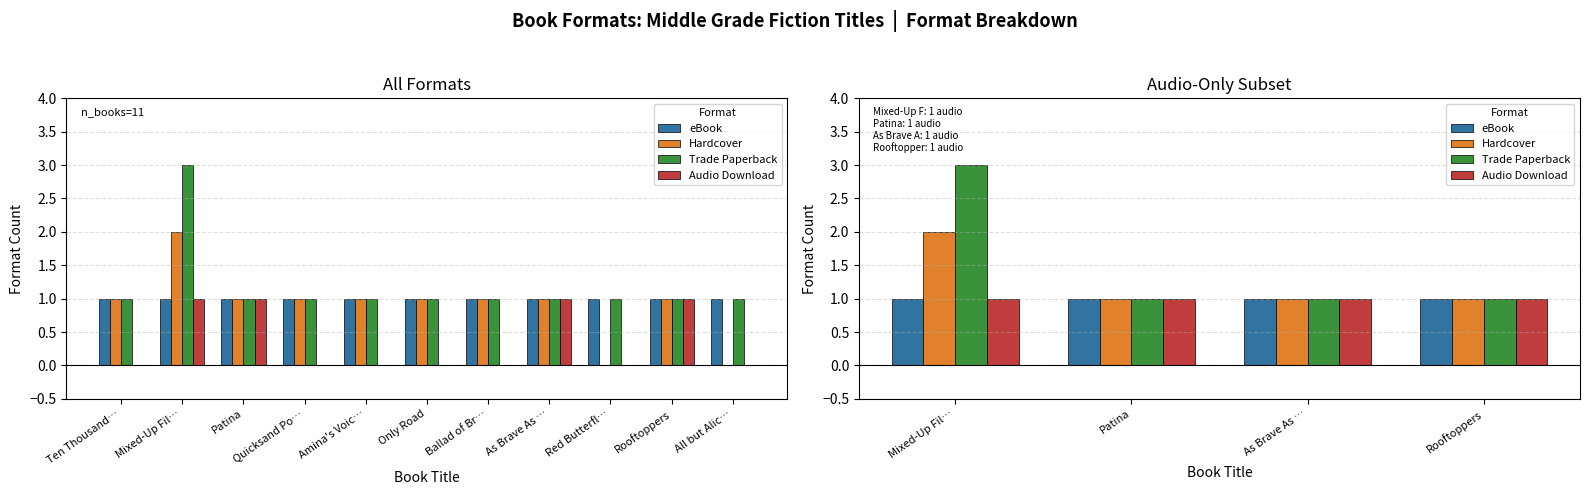

Which series has the largest total across all categories?

Trade Paperback